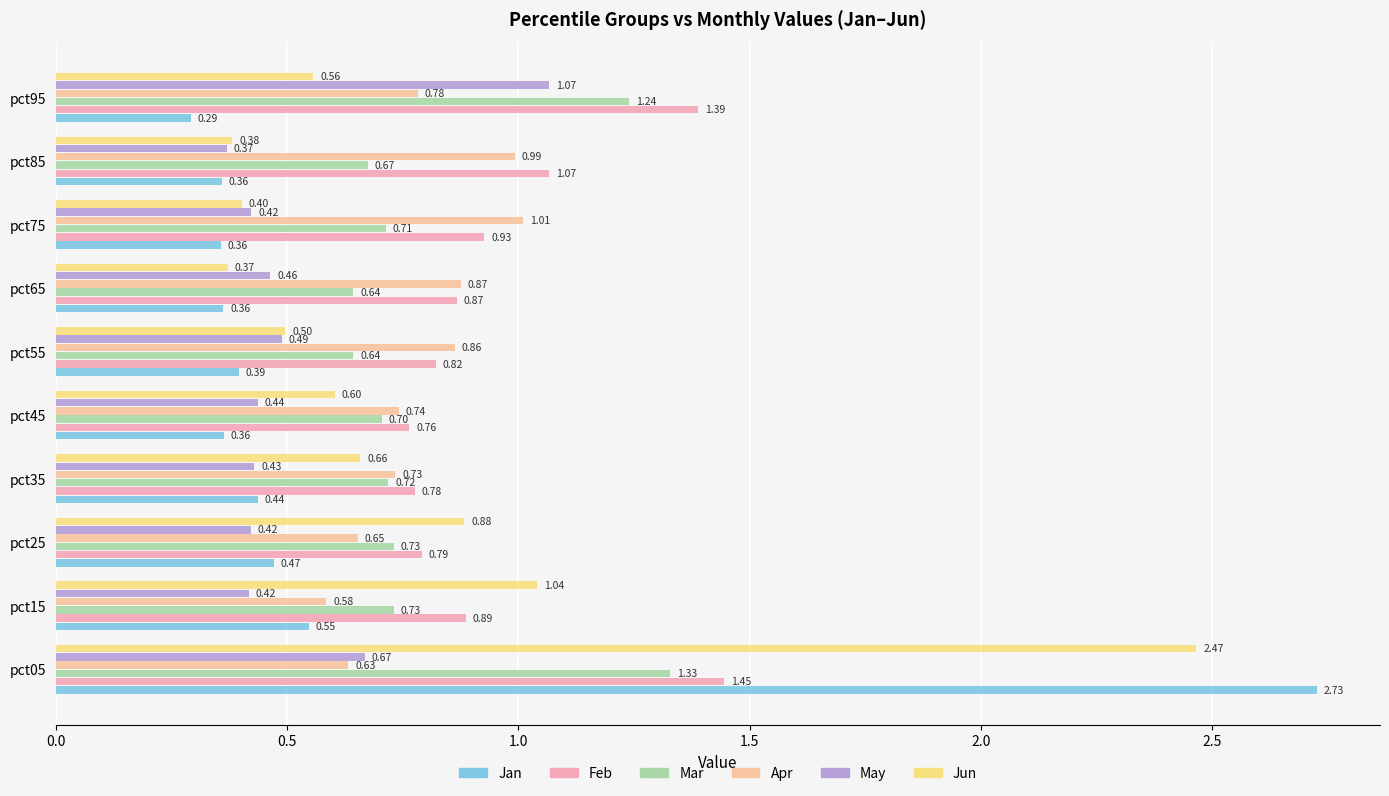

How many categories are shown in the chart?

10